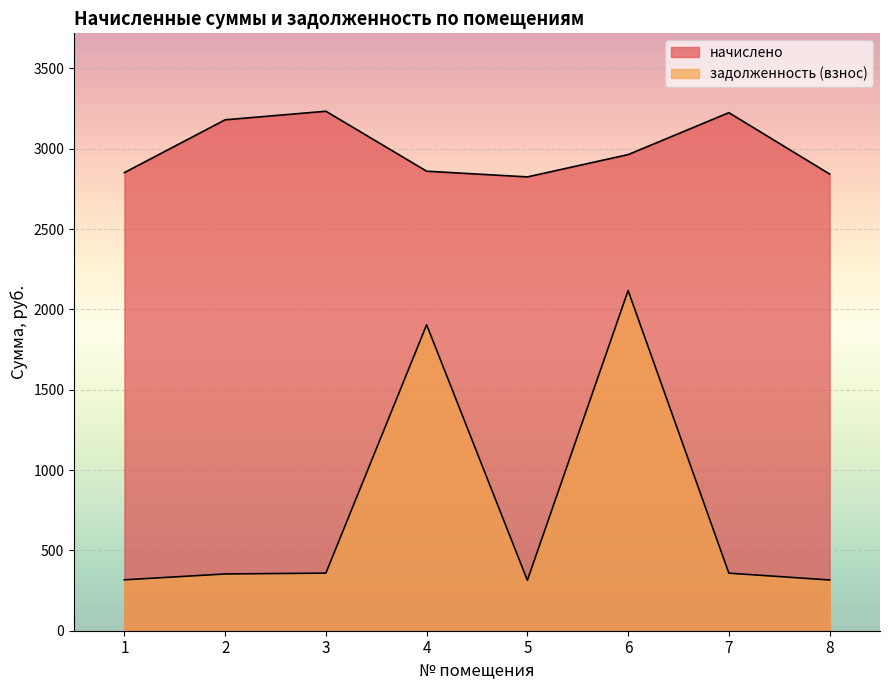

True or false: начислено and задолженность (взнос) intersect in this chart.

False